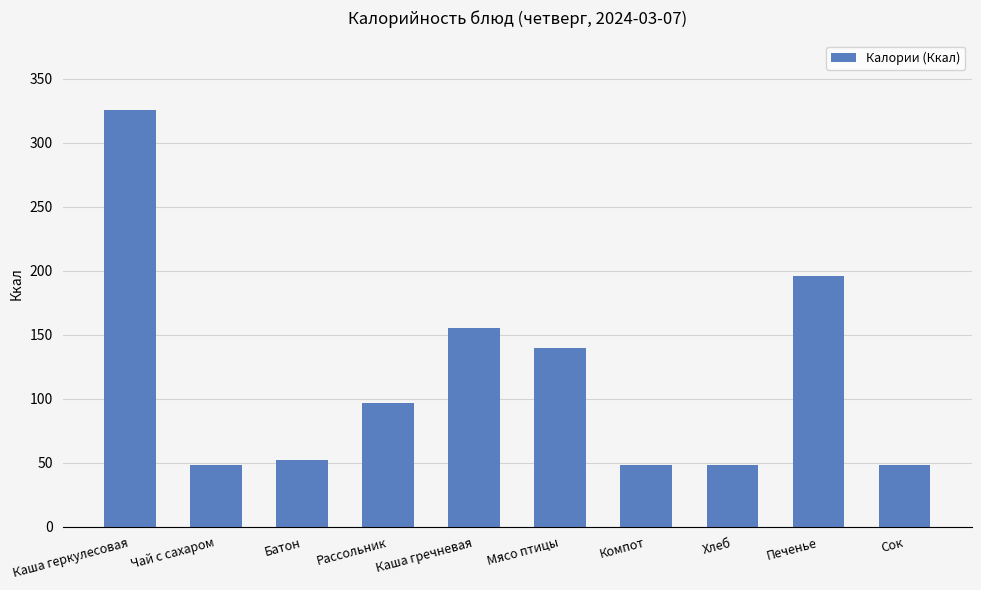

Where does the data first go above 96?

Каша геркулесовая